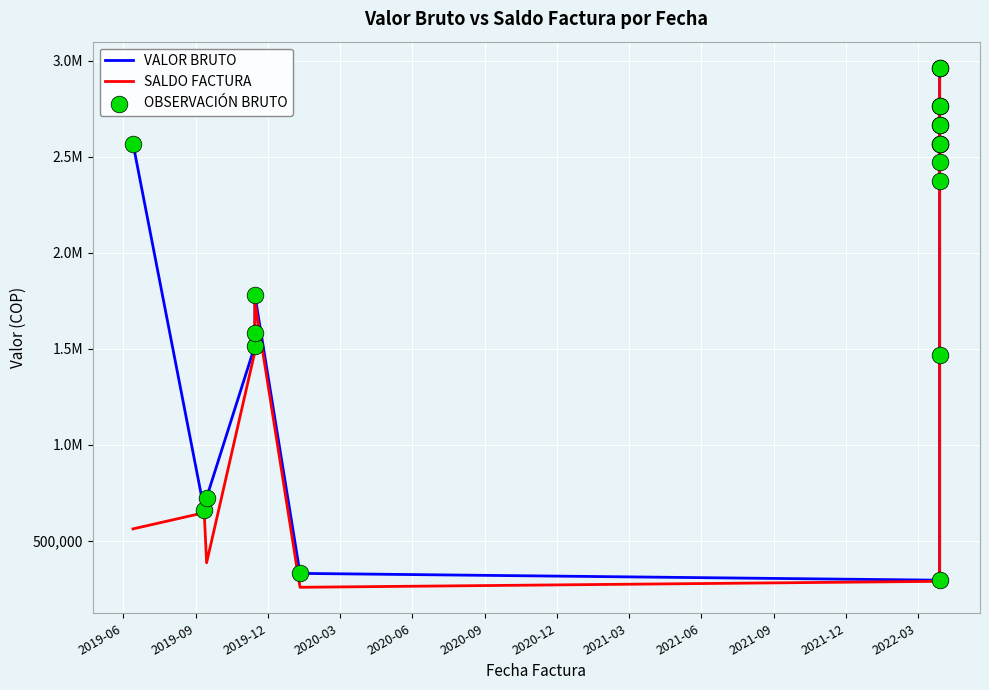

Which series has the widest spread of Y values?

VALOR BRUTO